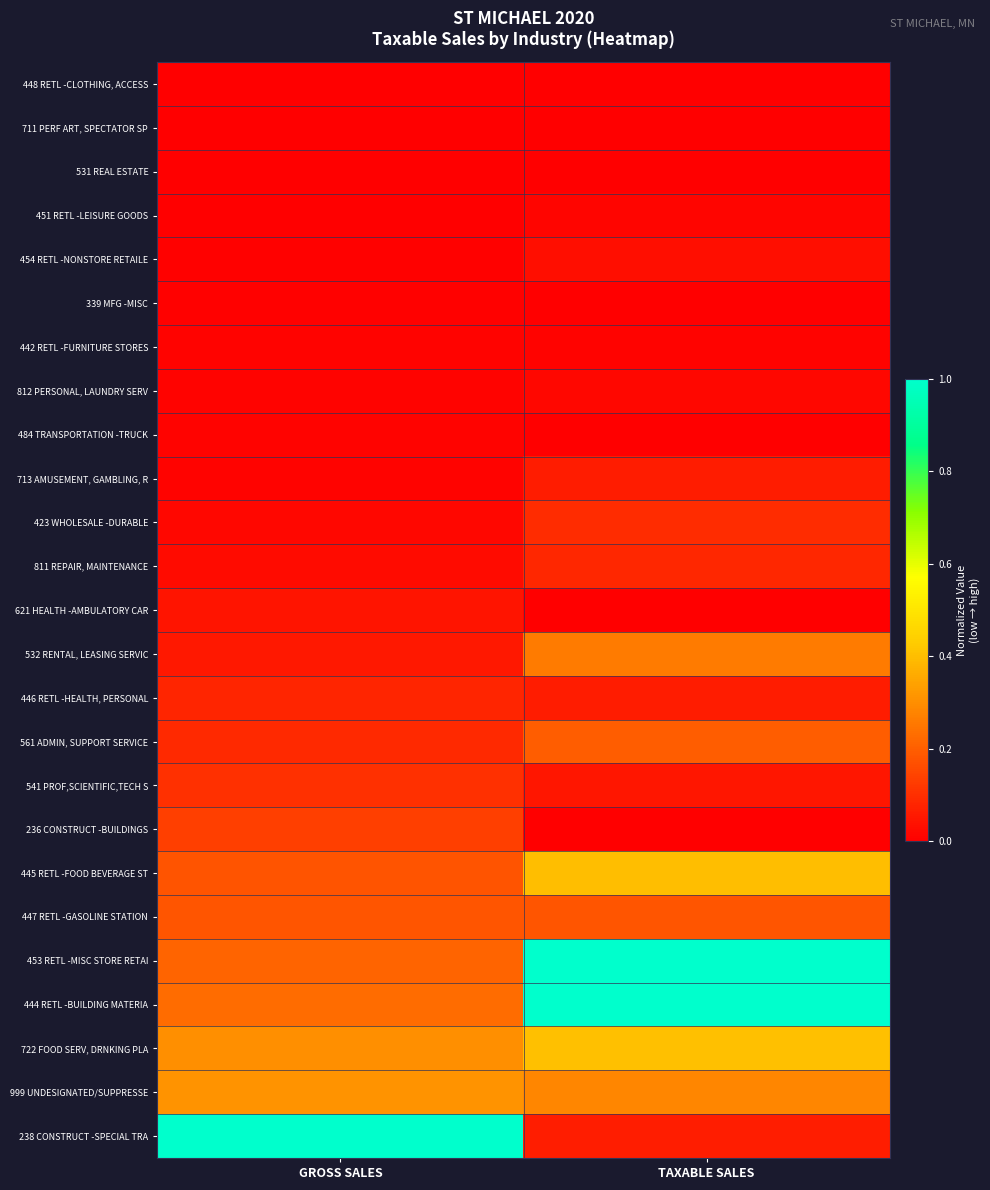

Between TAXABLE SALES and GROSS SALES, which is larger?

TAXABLE SALES